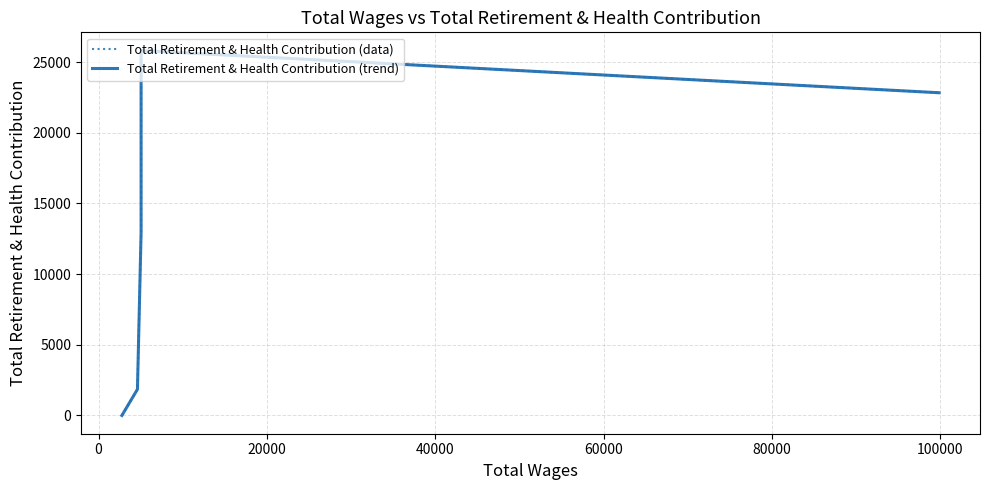

What are all the series names shown in the legend?

Total Retirement & Health Contribution (data), Total Retirement & Health Contribution (trend)